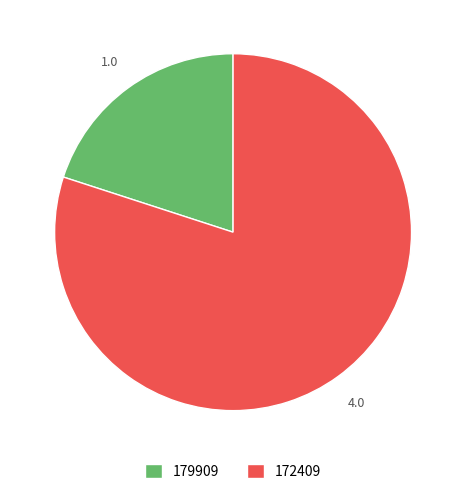

Which slice is the largest?

172409